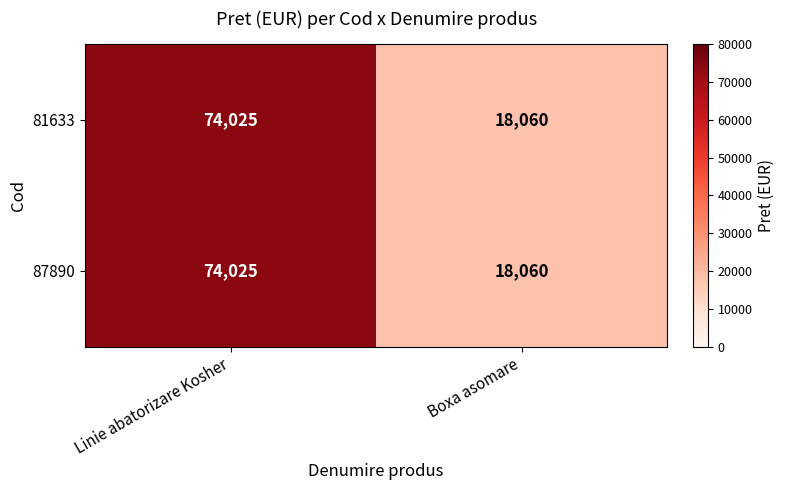

What value does the 87890 series have at Boxa asomare?

18060